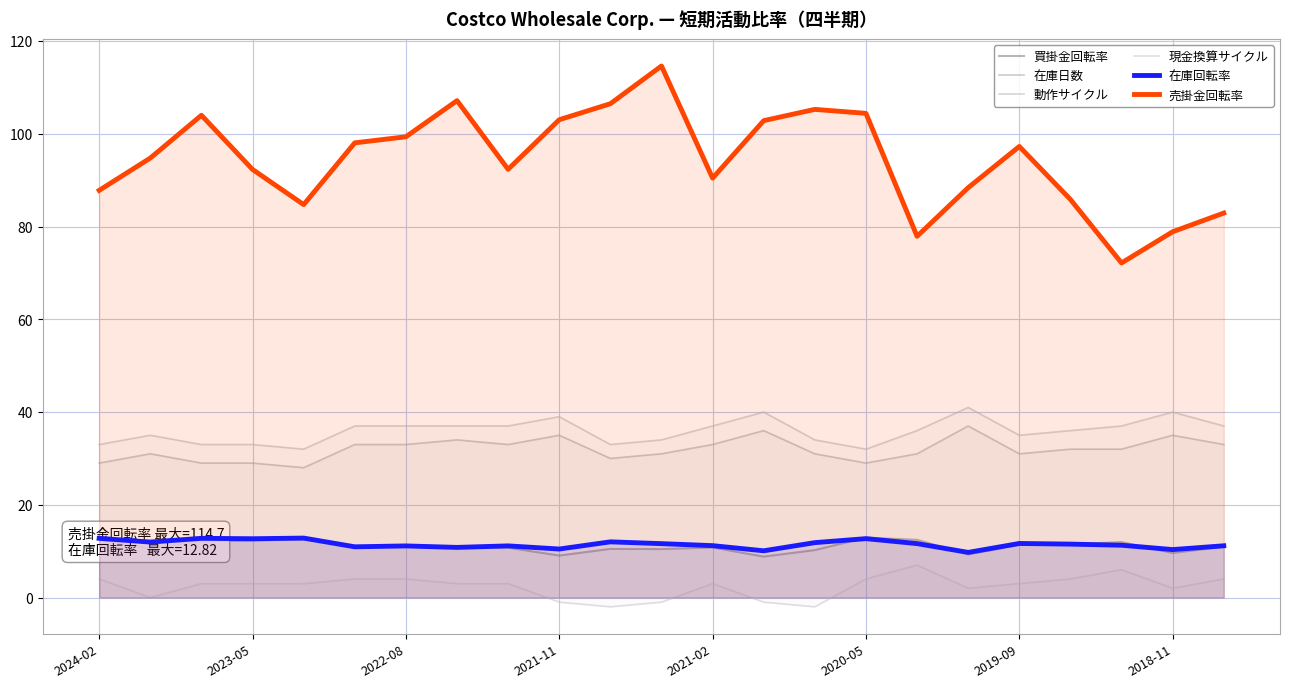

How many values in the 動作サイクル series are below 36?

10